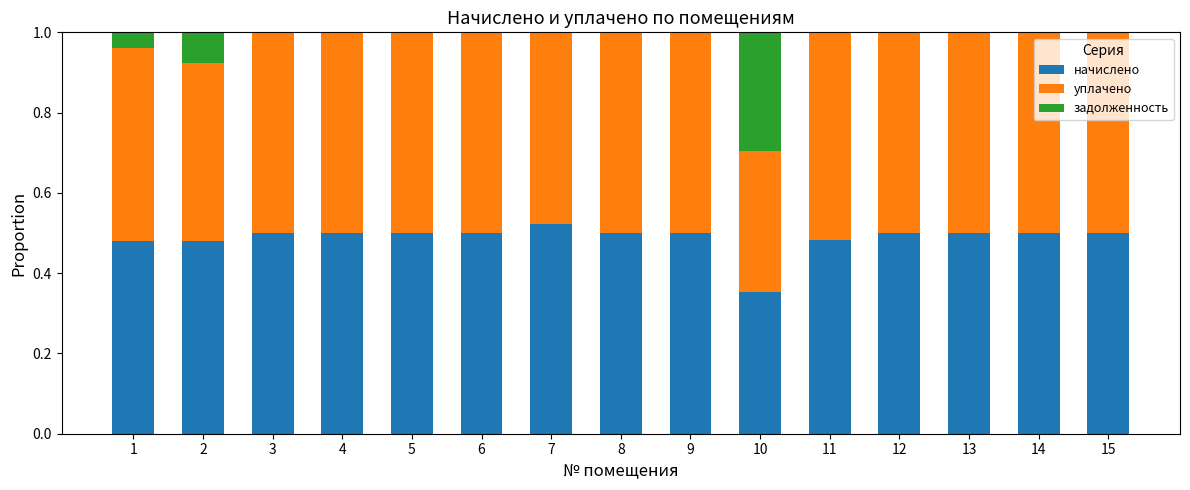

What are all the series names shown in the legend?

начислено, уплачено, задолженность